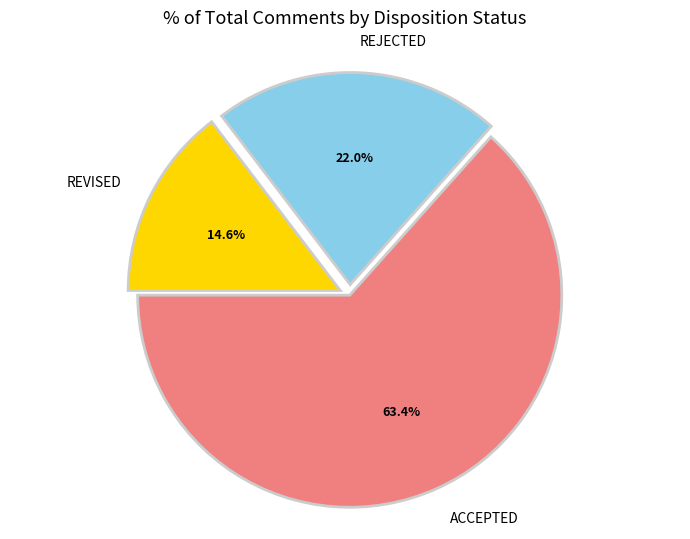

Which category has the biggest portion of the pie?

ACCEPTED